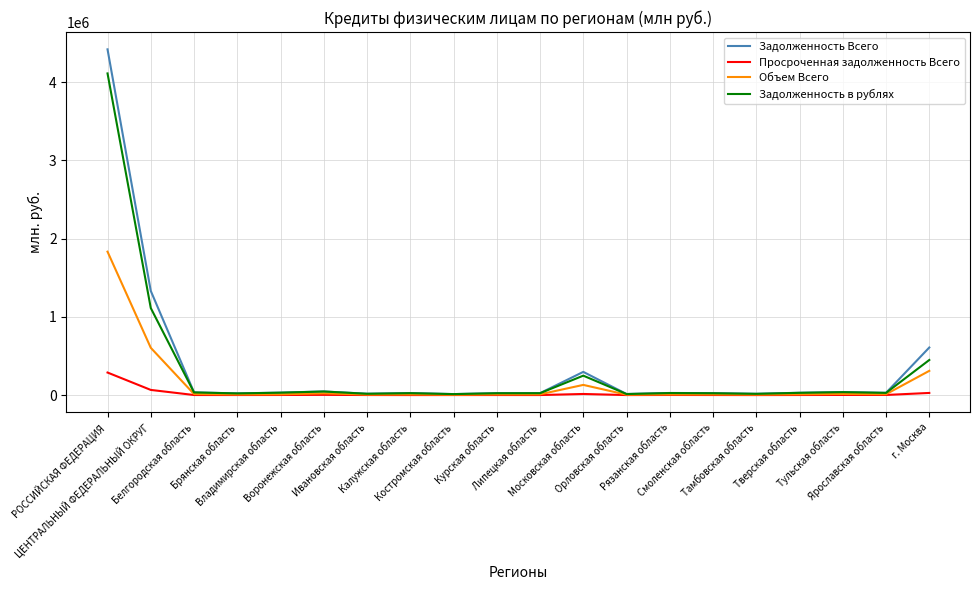

At which category is the sum across all series the highest?

РОССИЙСКАЯ ФЕДЕРАЦИЯ